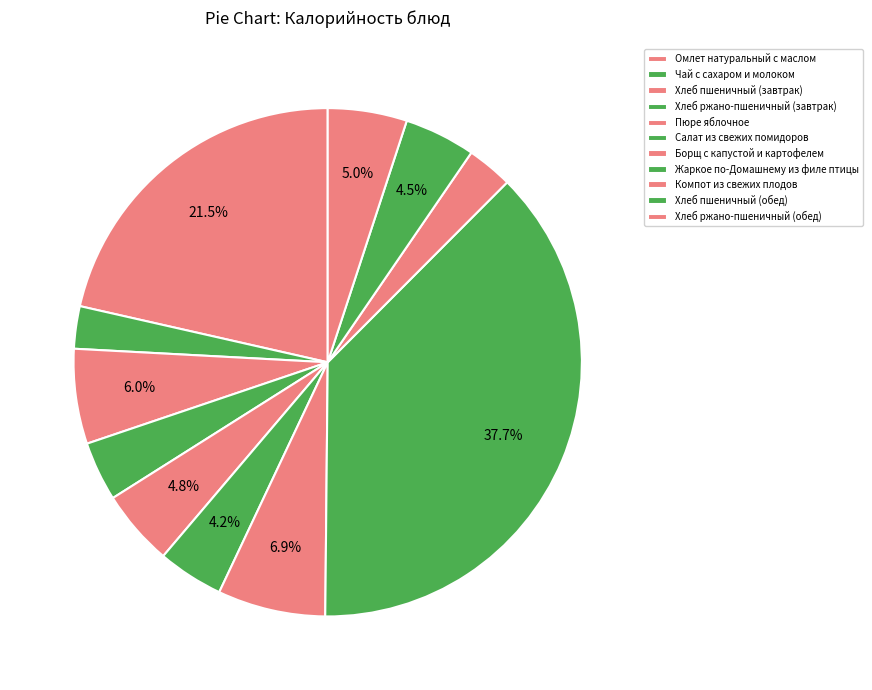

Which has a higher value, Хлеб ржано-пшеничный (обед) or Жаркое по-Домашнему из филе птицы?

Жаркое по-Домашнему из филе птицы